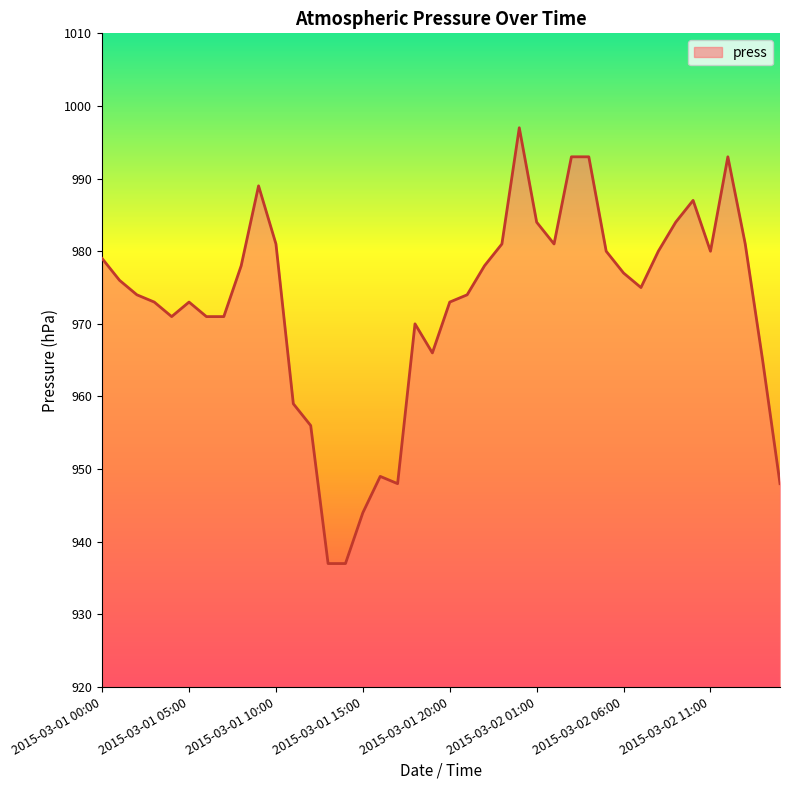

What is the sum of all values?

38906